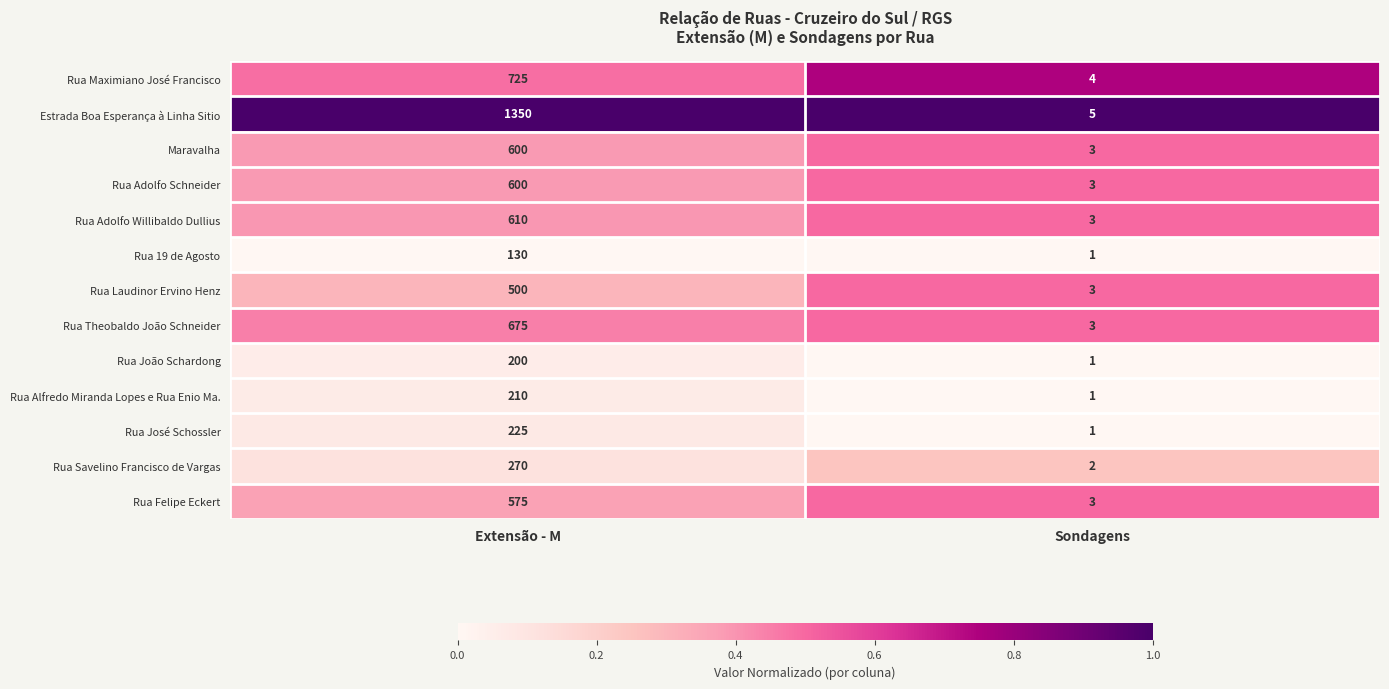

At which category is the sum across all series the highest?

Extensão - M